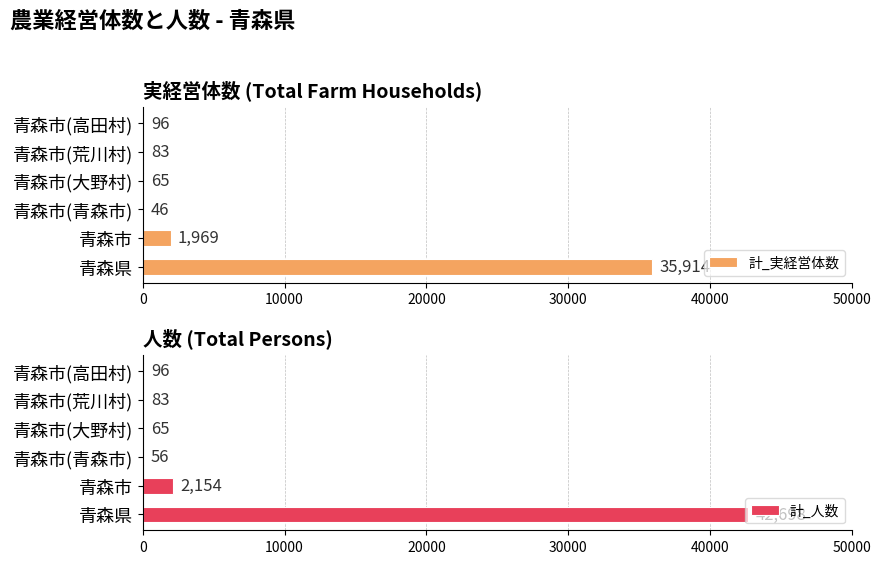

What is the minimum value for 計_人数?

56